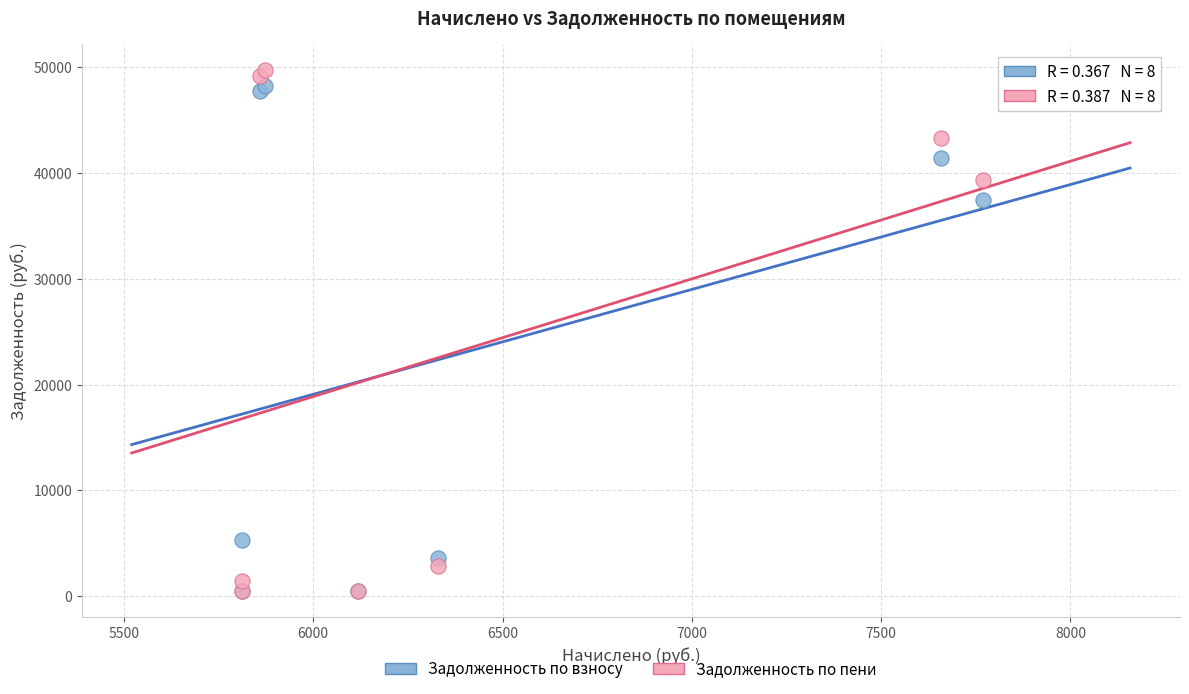

In the Задолженность по пени series, what Y value is closest to 25116?

39362.5